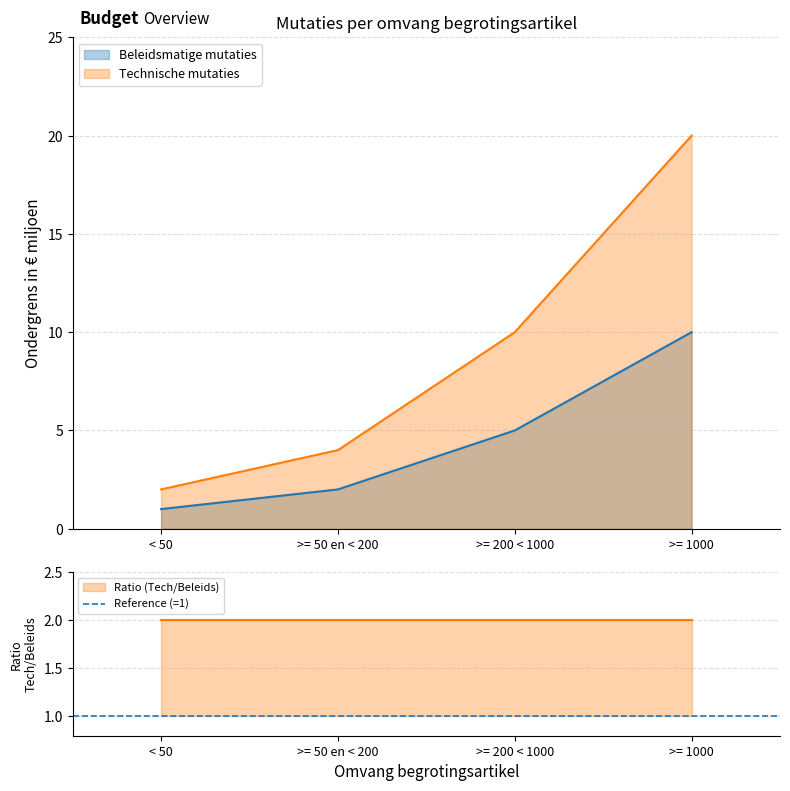

Which series has the widest spread of values?

Technische mutaties